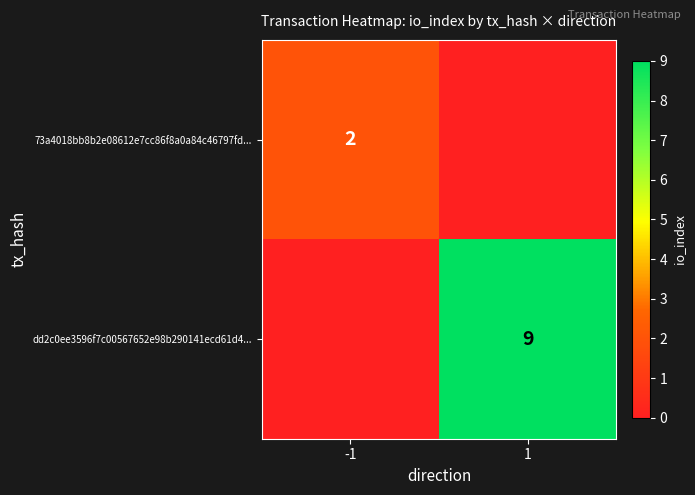

Is it true that dd2c0ee3596f7c00567652e98b290141ecd61d4... equals 3 at 1?

False